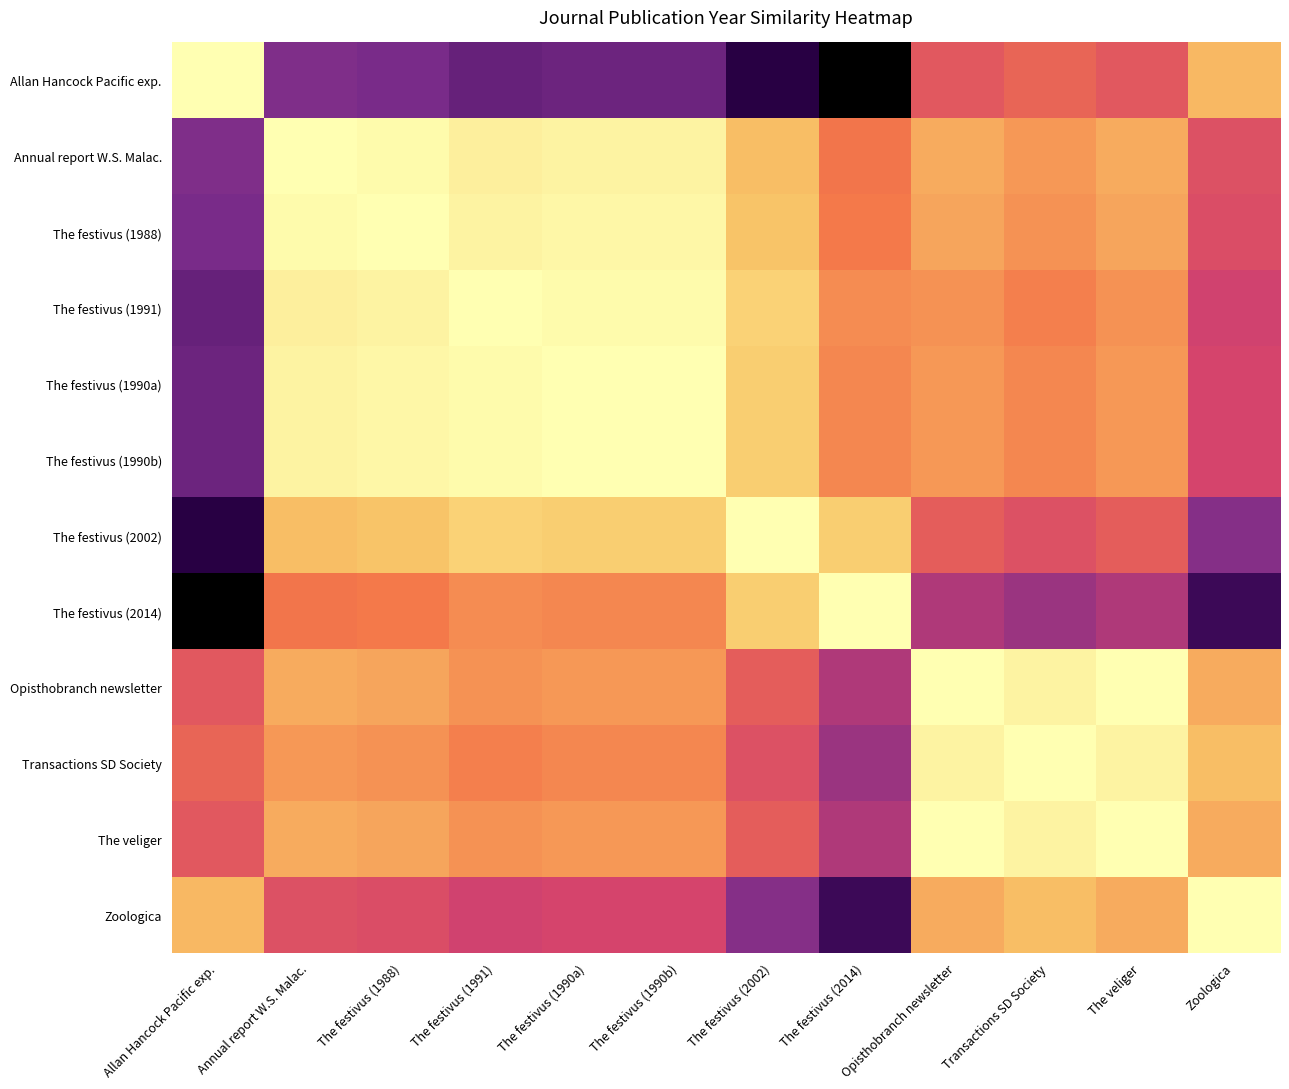

Reading left to right, what are all the values shown in this chart?

Allan Hancock Pacific exp.: Allan Hancock Pacific exp.=1.0	Annual report W.S. Malac.=0.3	The festivus (1988)=0.3	The festivus (1991)=0.3	The festivus (1990a)=0.3	The festivus (1990b)=0.3	The festivus (2002)=0.2	The festivus (2014)=0.0	Opisthobranch newsletter=0.6	Transactions SD Society=0.6	The veliger=0.6	Zoologica=0.8
Annual report W.S. Malac.: Allan Hancock Pacific exp.=0.3	Annual report W.S. Malac.=1.0	The festivus (1988)=1.0	The festivus (1991)=0.9	The festivus (1990a)=1.0	The festivus (1990b)=1.0	The festivus (2002)=0.8	The festivus (2014)=0.7	Opisthobranch newsletter=0.8	Transactions SD Society=0.7	The veliger=0.8	Zoologica=0.5
The festivus (1988): Allan Hancock Pacific exp.=0.3	Annual report W.S. Malac.=1.0	The festivus (1988)=1.0	The festivus (1991)=1.0	The festivus (1990a)=1.0	The festivus (1990b)=1.0	The festivus (2002)=0.8	The festivus (2014)=0.7	Opisthobranch newsletter=0.8	Transactions SD Society=0.7	The veliger=0.8	Zoologica=0.5
The festivus (1991): Allan Hancock Pacific exp.=0.3	Annual report W.S. Malac.=0.9	The festivus (1988)=1.0	The festivus (1991)=1.0	The festivus (1990a)=1.0	The festivus (1990b)=1.0	The festivus (2002)=0.9	The festivus (2014)=0.7	Opisthobranch newsletter=0.7	Transactions SD Society=0.7	The veliger=0.7	Zoologica=0.5
The festivus (1990a): Allan Hancock Pacific exp.=0.3	Annual report W.S. Malac.=1.0	The festivus (1988)=1.0	The festivus (1991)=1.0	The festivus (1990a)=1.0	The festivus (1990b)=1.0	The festivus (2002)=0.8	The festivus (2014)=0.7	Opisthobranch newsletter=0.7	Transactions SD Society=0.7	The veliger=0.7	Zoologica=0.5
The festivus (1990b): Allan Hancock Pacific exp.=0.3	Annual report W.S. Malac.=1.0	The festivus (1988)=1.0	The festivus (1991)=1.0	The festivus (1990a)=1.0	The festivus (1990b)=1.0	The festivus (2002)=0.8	The festivus (2014)=0.7	Opisthobranch newsletter=0.7	Transactions SD Society=0.7	The veliger=0.7	Zoologica=0.5
The festivus (2002): Allan Hancock Pacific exp.=0.2	Annual report W.S. Malac.=0.8	The festivus (1988)=0.8	The festivus (1991)=0.9	The festivus (1990a)=0.8	The festivus (1990b)=0.8	The festivus (2002)=1.0	The festivus (2014)=0.8	Opisthobranch newsletter=0.6	Transactions SD Society=0.5	The veliger=0.6	Zoologica=0.4
The festivus (2014): Allan Hancock Pacific exp.=0.0	Annual report W.S. Malac.=0.7	The festivus (1988)=0.7	The festivus (1991)=0.7	The festivus (1990a)=0.7	The festivus (1990b)=0.7	The festivus (2002)=0.8	The festivus (2014)=1.0	Opisthobranch newsletter=0.4	Transactions SD Society=0.4	The veliger=0.4	Zoologica=0.2
Opisthobranch newsletter: Allan Hancock Pacific exp.=0.6	Annual report W.S. Malac.=0.8	The festivus (1988)=0.8	The festivus (1991)=0.7	The festivus (1990a)=0.7	The festivus (1990b)=0.7	The festivus (2002)=0.6	The festivus (2014)=0.4	Opisthobranch newsletter=1.0	Transactions SD Society=1.0	The veliger=1.0	Zoologica=0.8
Transactions SD Society: Allan Hancock Pacific exp.=0.6	Annual report W.S. Malac.=0.7	The festivus (1988)=0.7	The festivus (1991)=0.7	The festivus (1990a)=0.7	The festivus (1990b)=0.7	The festivus (2002)=0.5	The festivus (2014)=0.4	Opisthobranch newsletter=1.0	Transactions SD Society=1.0	The veliger=1.0	Zoologica=0.8
The veliger: Allan Hancock Pacific exp.=0.6	Annual report W.S. Malac.=0.8	The festivus (1988)=0.8	The festivus (1991)=0.7	The festivus (1990a)=0.7	The festivus (1990b)=0.7	The festivus (2002)=0.6	The festivus (2014)=0.4	Opisthobranch newsletter=1.0	Transactions SD Society=1.0	The veliger=1.0	Zoologica=0.8
Zoologica: Allan Hancock Pacific exp.=0.8	Annual report W.S. Malac.=0.5	The festivus (1988)=0.5	The festivus (1991)=0.5	The festivus (1990a)=0.5	The festivus (1990b)=0.5	The festivus (2002)=0.4	The festivus (2014)=0.2	Opisthobranch newsletter=0.8	Transactions SD Society=0.8	The veliger=0.8	Zoologica=1.0